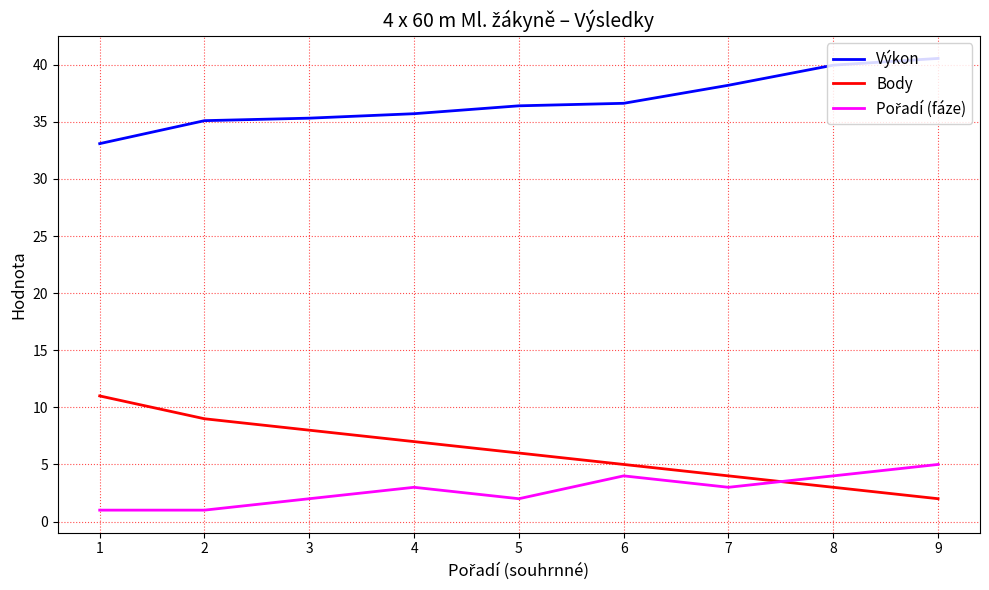

Rank the categories by Body value from lowest to highest.

9, 8, 7, 6, 5, 4, 3, 2, 1